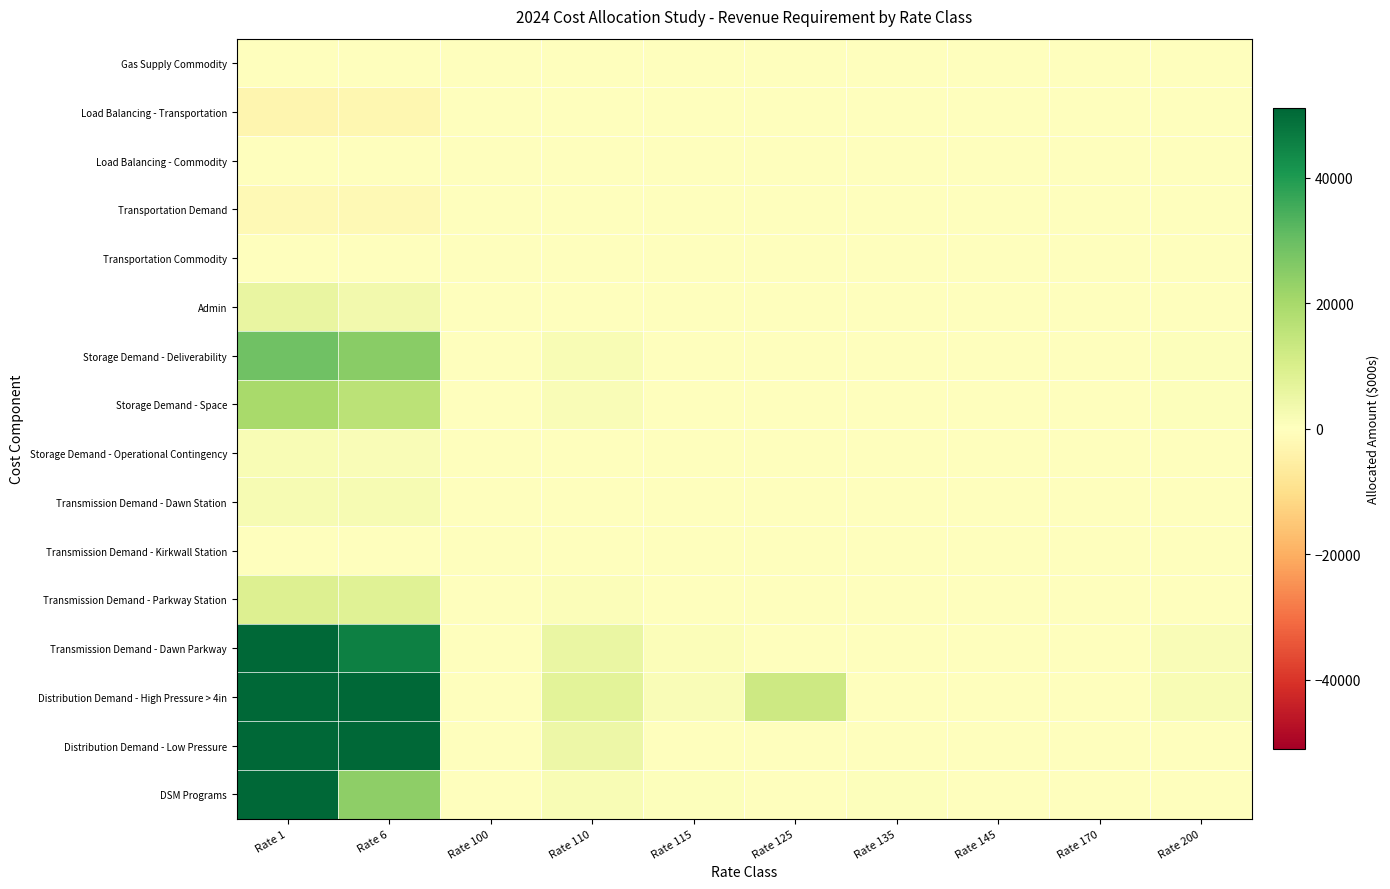

What is the total value across all series at Rate 135?

739.5